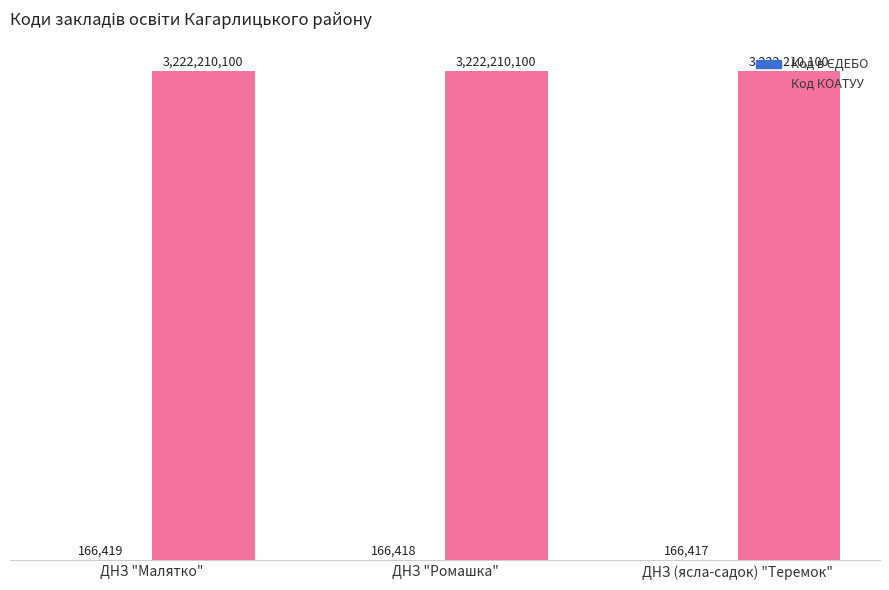

What is the difference between the Код в ЄДЕБО values at ДНЗ "Малятко" and ДНЗ (ясла-садок) "Теремок"?

2